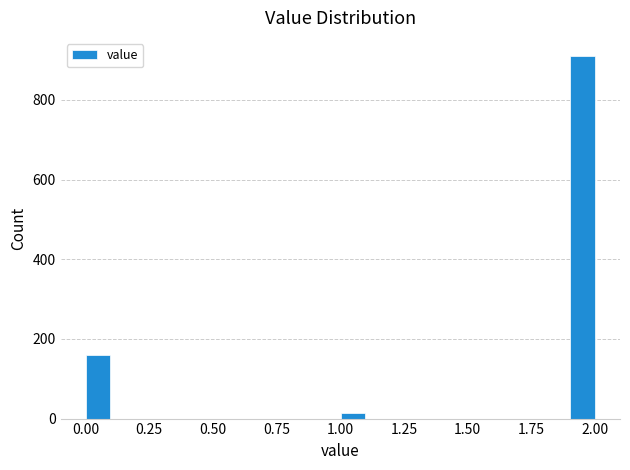

Read against the x-axis, roughly where is the centre of the tallest bar?

1.95